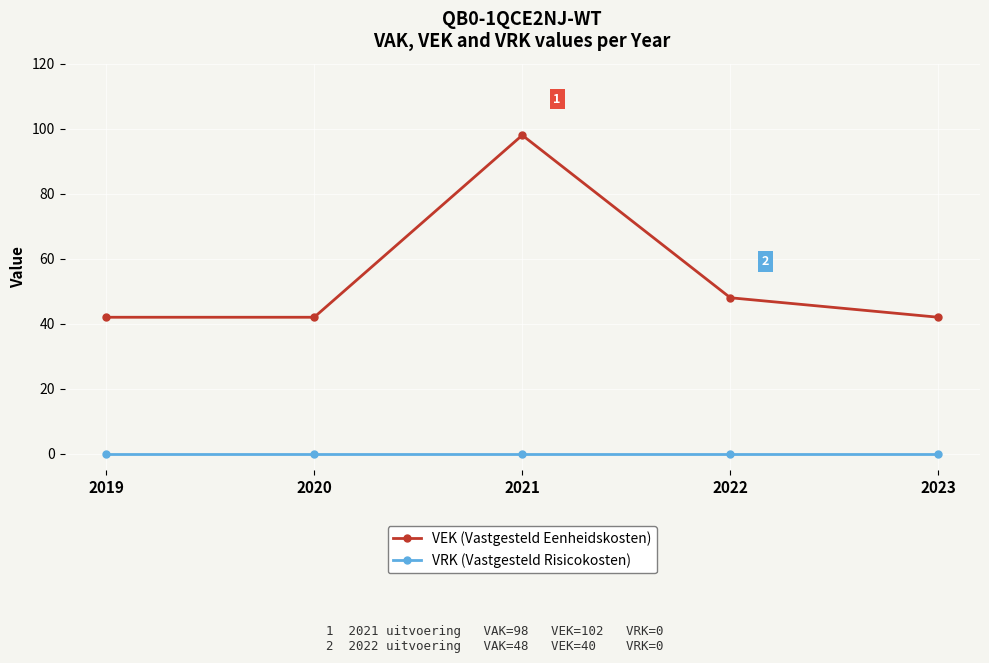

What is the spread (max minus min) of values at 2019?

42